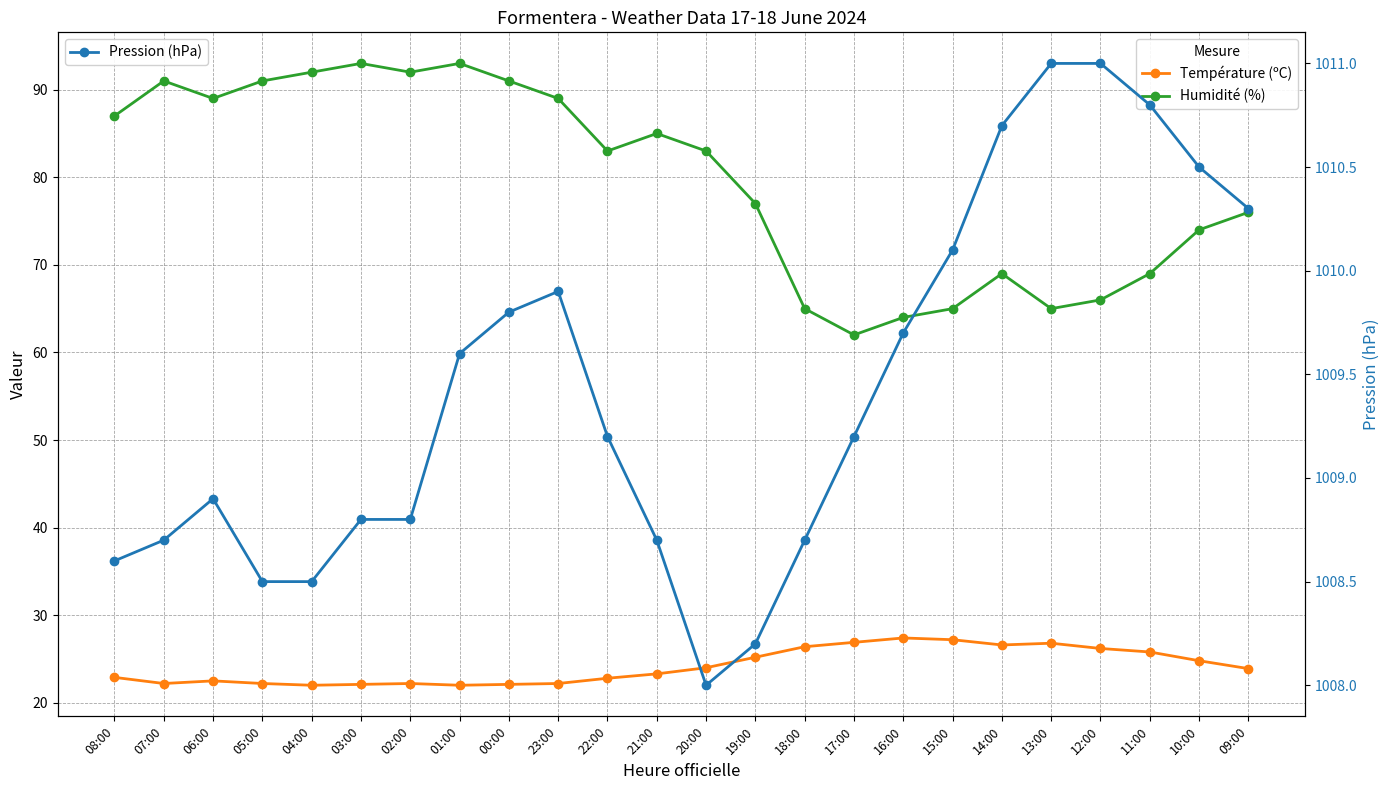

Reading left to right, list all the values displayed in this chart.

Température (ºC): 22.9	22.2	22.5	22.2	22.0	22.1	22.2	22.0	22.1	22.2	22.8	23.3	24.0	25.2	26.4	26.9	27.4	27.2	26.6	26.8	26.2	25.8	24.8	23.9
Humidité (%): 87.0	91.0	89.0	91.0	92.0	93.0	92.0	93.0	91.0	89.0	83.0	85.0	83.0	77.0	65.0	62.0	64.0	65.0	69.0	65.0	66.0	69.0	74.0	76.0
Pression (hPa): 1008.6	1008.7	1008.9	1008.5	1008.5	1008.8	1008.8	1009.6	1009.8	1009.9	1009.2	1008.7	1008.0	1008.2	1008.7	1009.2	1009.7	1010.1	1010.7	1011.0	1011.0	1010.8	1010.5	1010.3